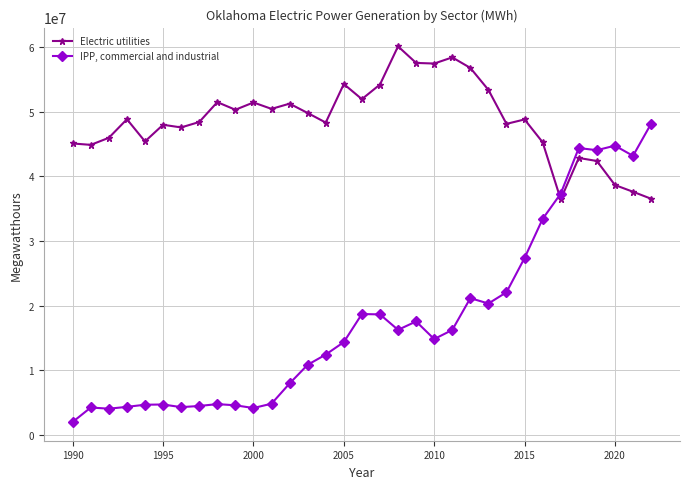

What is the value of the Electric utilities point at the 5th from the left?

45380625